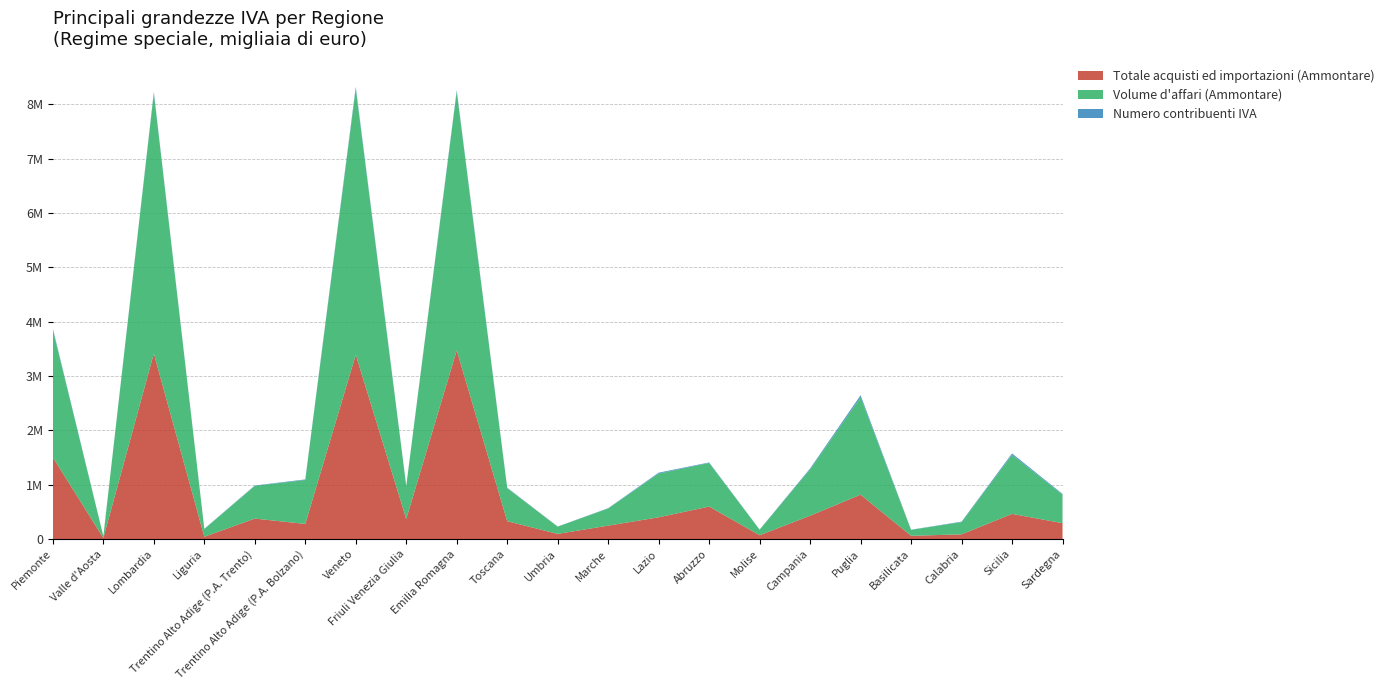

Reading left to right, transcribe all the data shown in this chart.

Totale acquisti ed importazioni (Ammontare): 1504807	19996	3416102	42547	377193	279055	3392560	370290	3473008	329032	95594	247353	401192	598424	70489	430075	817289	60381	86657	463441	292899
Volume d'affari (Ammontare): 2347764	34139	4791724	143329	601991	808761	4897492	605403	4762183	607245	133251	315736	805389	802995	101047	853535	1790046	108844	226055	1087040	524259
Numero contribuenti IVA: 21518	574	21113	3195	7069	10223	33579	4840	25330	9262	2272	5674	15847	9007	3276	16805	39624	3434	8046	25546	13523